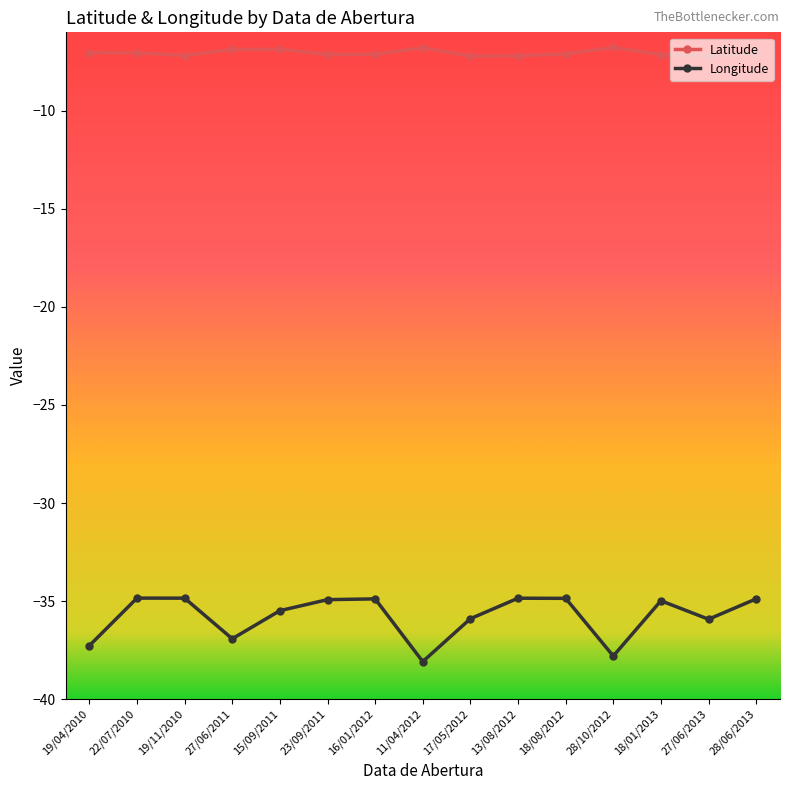

Which category has the lowest value across all series?

11/04/2012